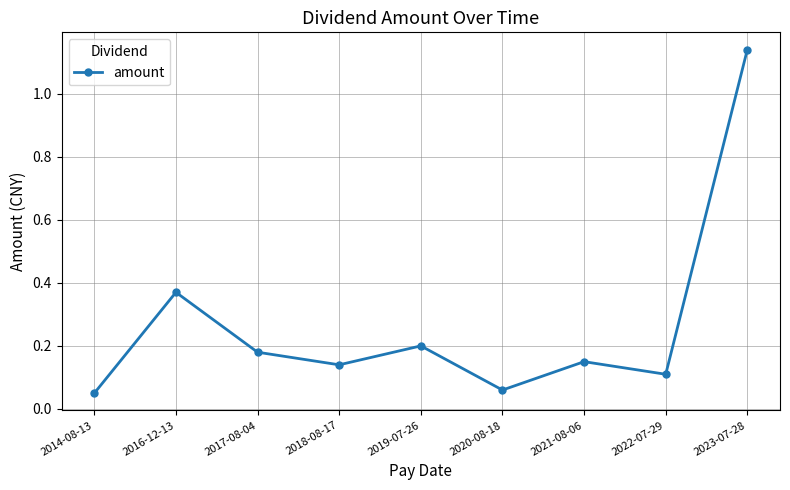

What position from the right is 2014-08-13?

9